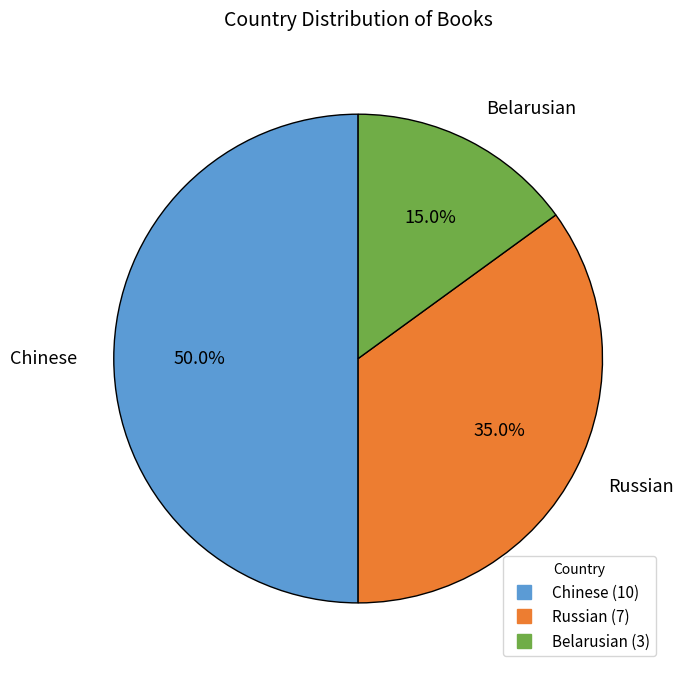

Does Belarusian account for over 50% of the chart?

No